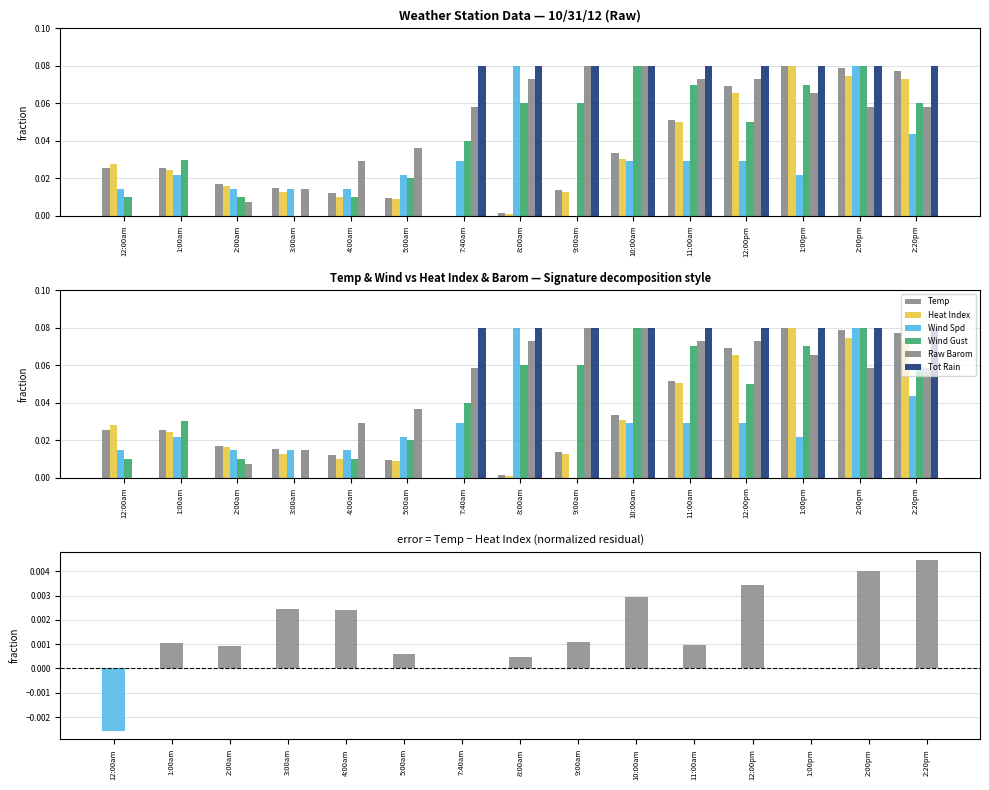

What is the difference between the maximum and second lowest values in the Heat Index series?

0.1